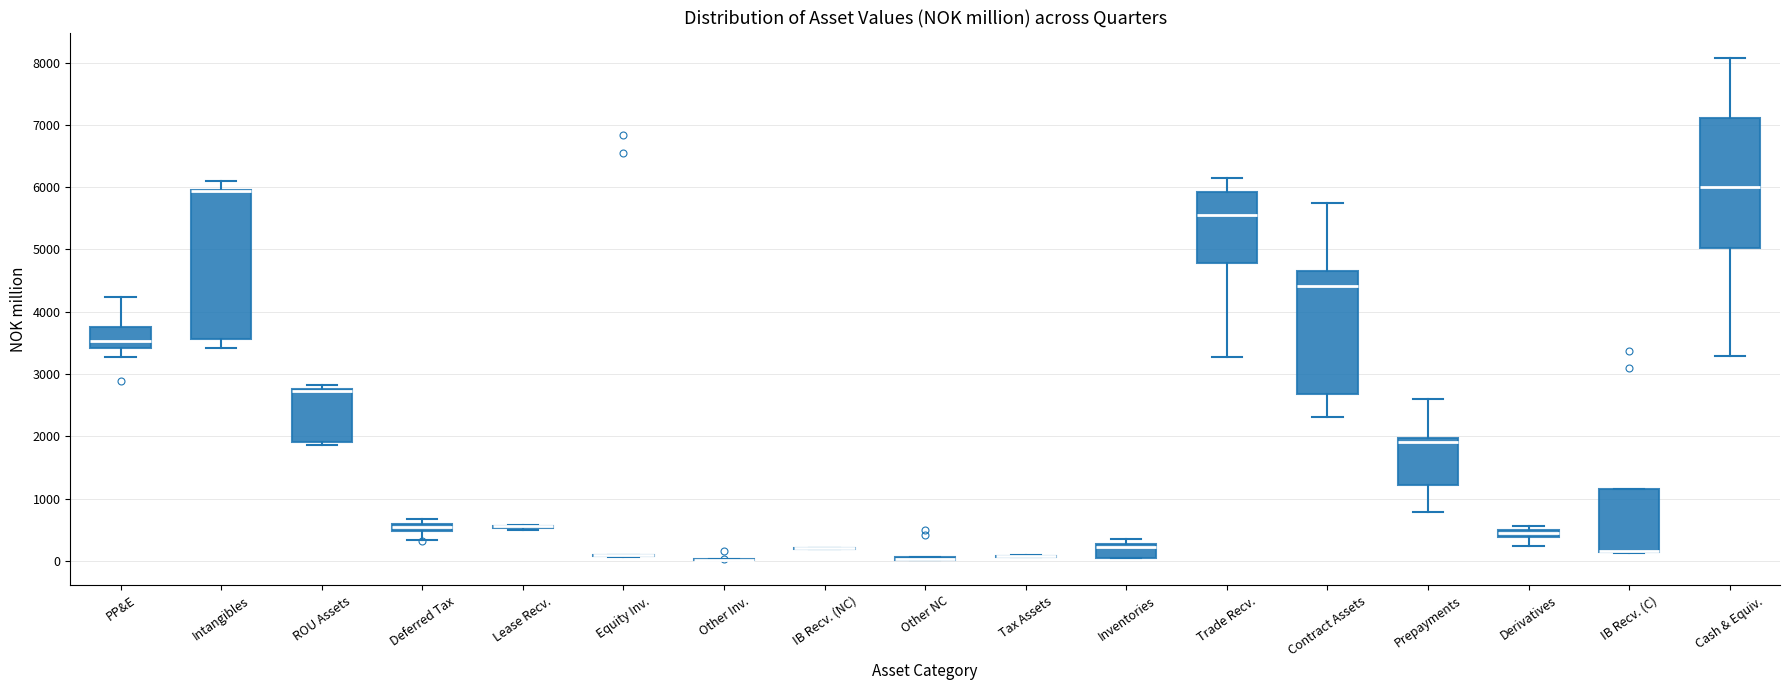

Which box is the tallest, from its lower edge to its upper edge?

Intangibles